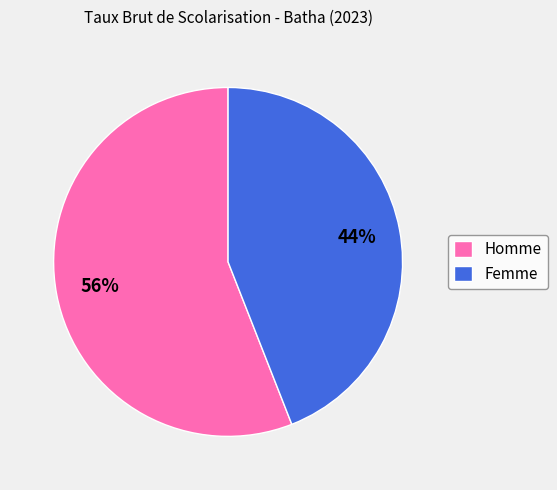

Rank the categories by value from highest to lowest.

Homme, Femme